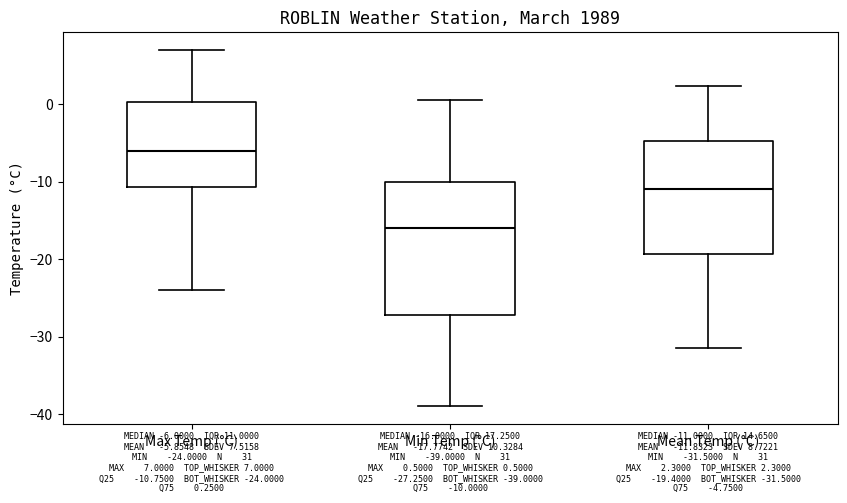

Which box is the tallest, from its lower edge to its upper edge?

Min Temp (°C)